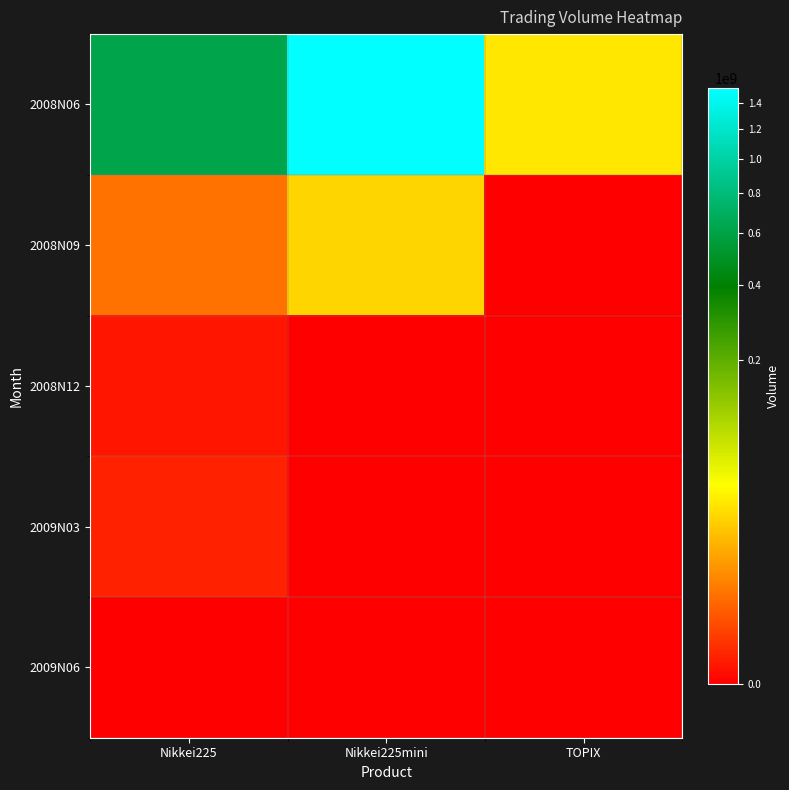

Rank the series by their maximum value, from highest to lowest.

2008N06, 2008N09, 2009N03, 2008N12, 2009N06